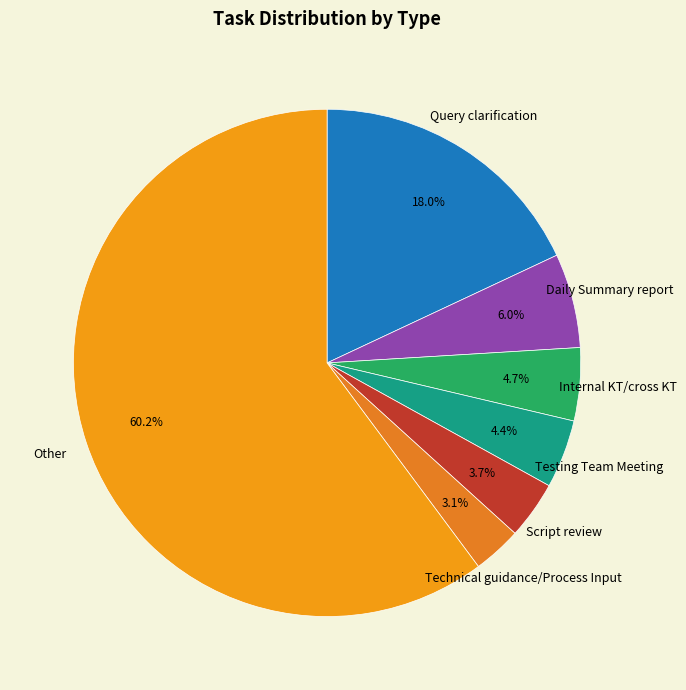

What percentage do Query clarification and Script review together represent?

21.7%